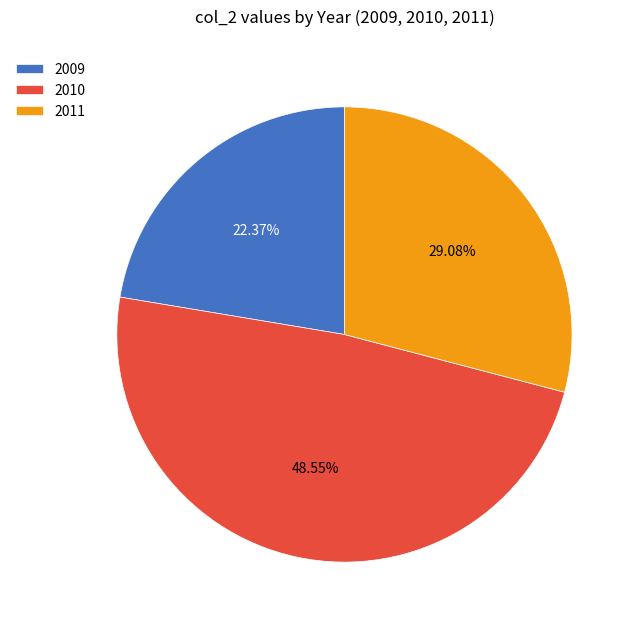

True or false: 2010 accounts for 49% of the total.

True